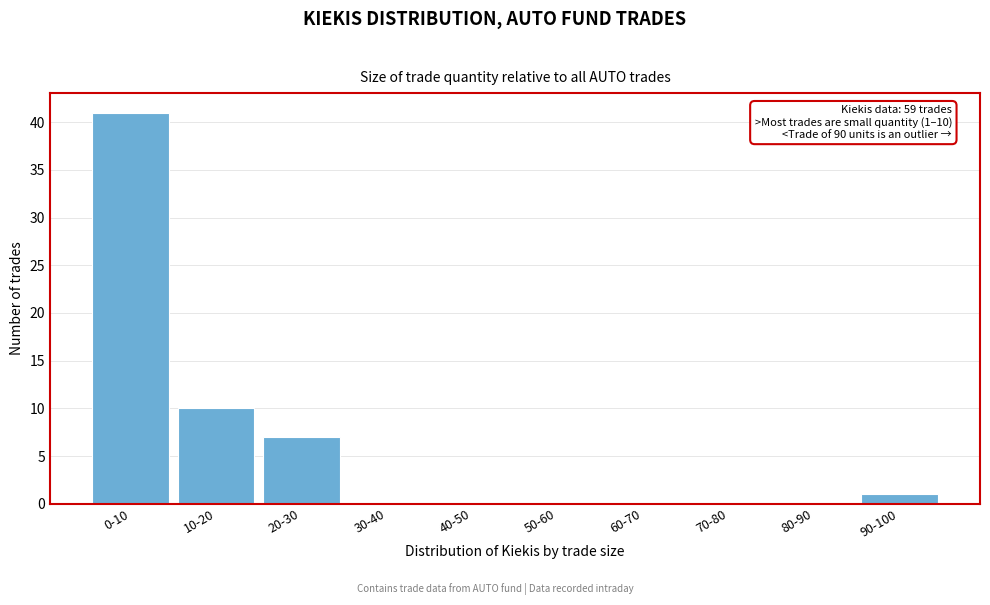

Reading left to right, list all the values displayed in this chart.

0-10=41	10-20=10	20-30=7	30-40=0	40-50=0	50-60=0	60-70=0	70-80=0	80-90=0	90-100=1